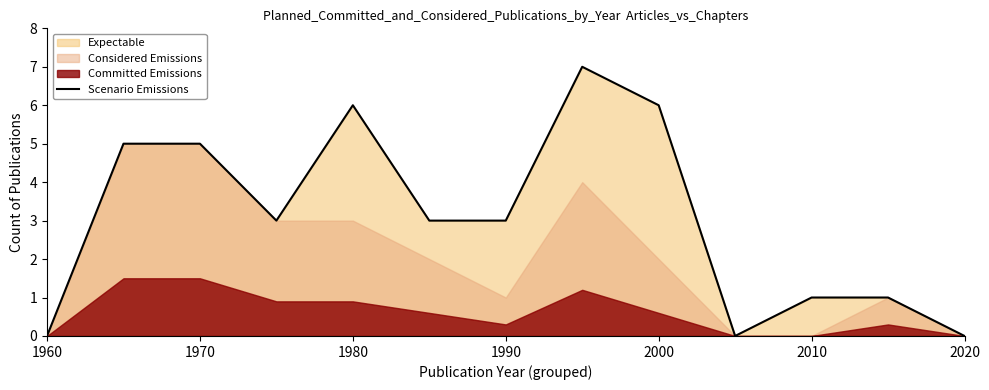

Is it true that Scenario Emissions equals 8 at 1970?

False